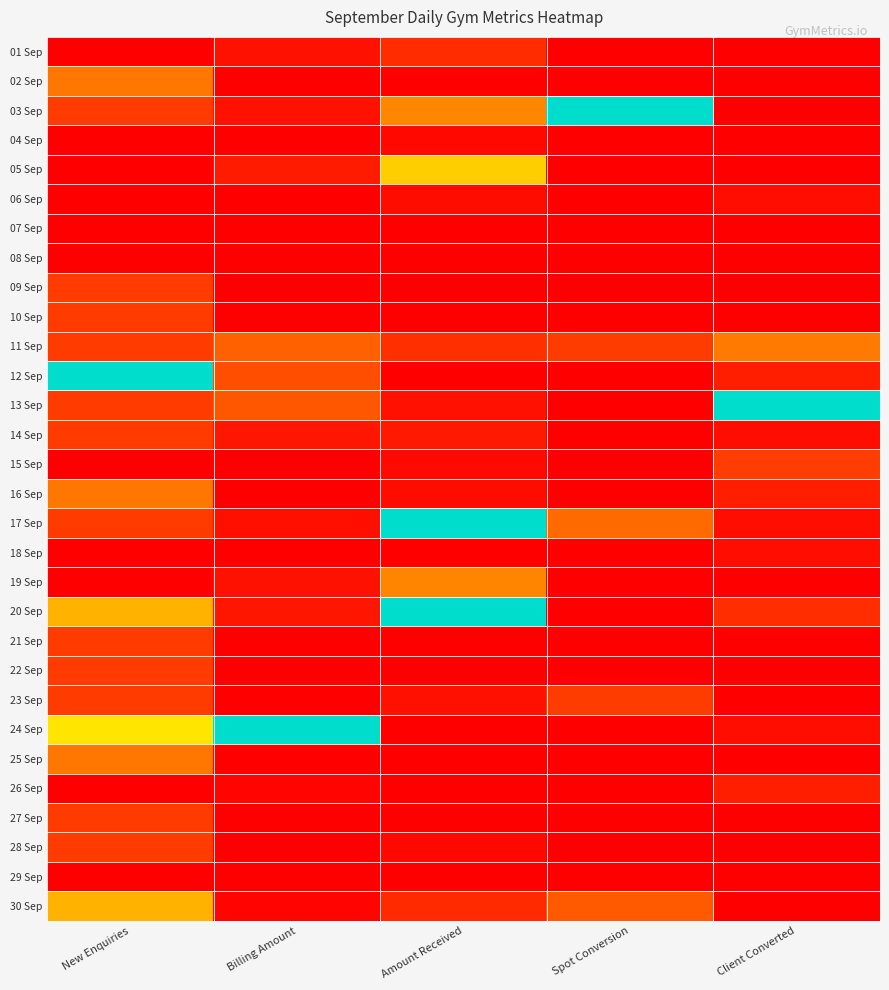

At which category is the sum across all series the highest?

New Enquiries